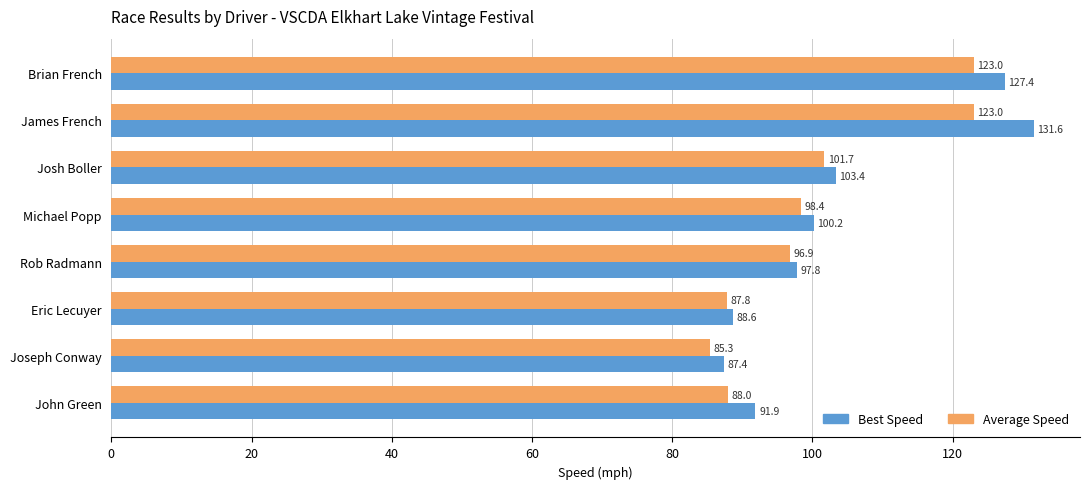

Count the number of categories in the chart.

8